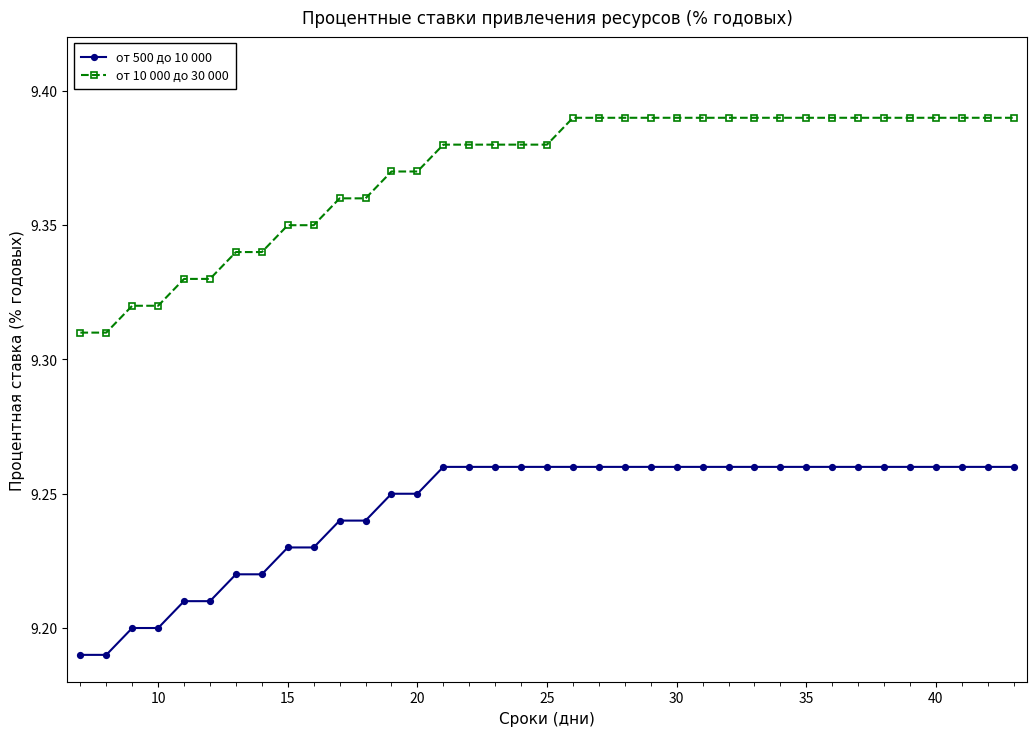

At how many categories does at least one series exceed 9?

37